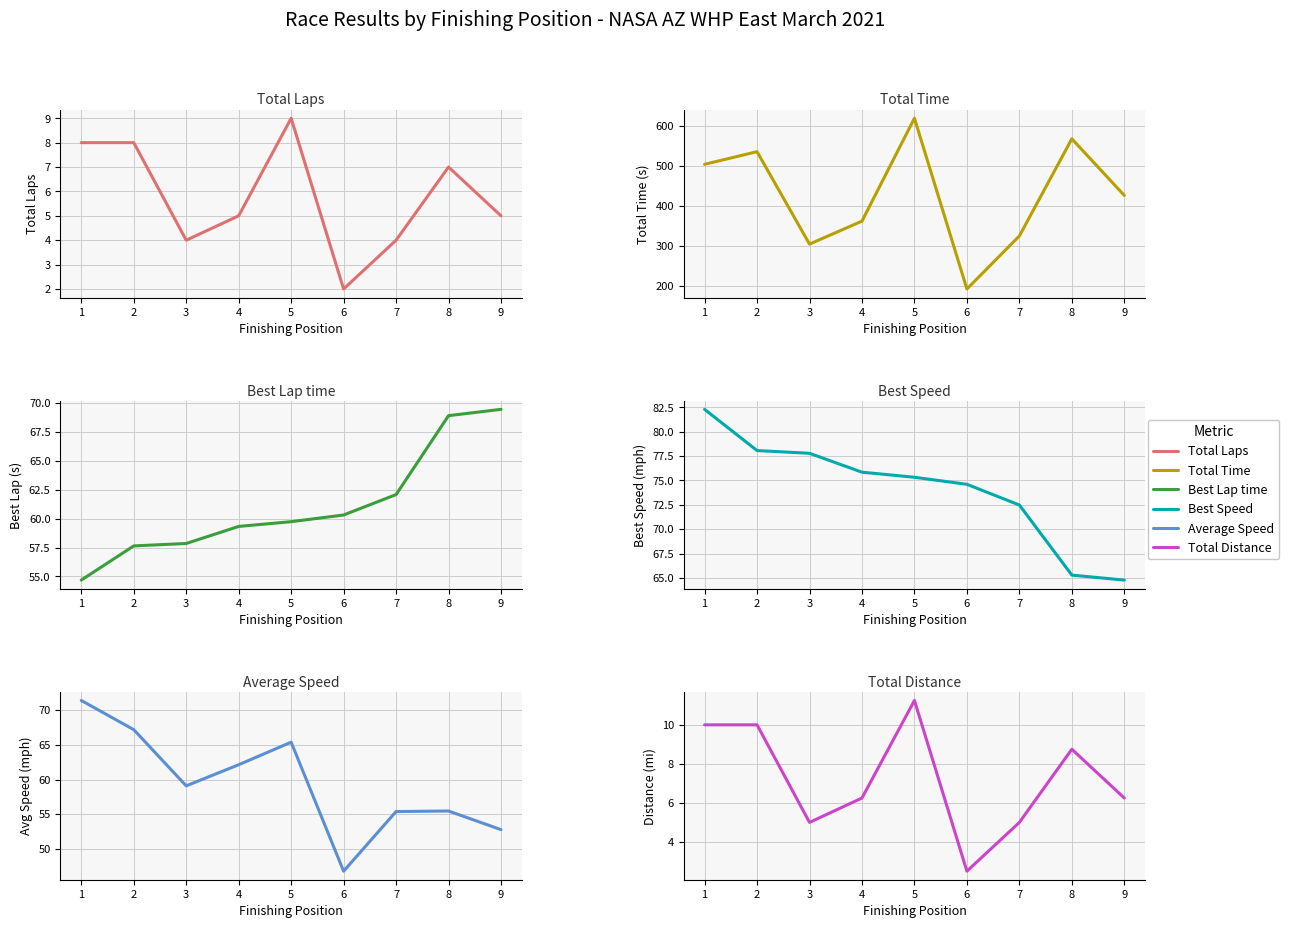

Is the value of Best Lap time at 1 greater than the value of Total Distance at 2?

Yes